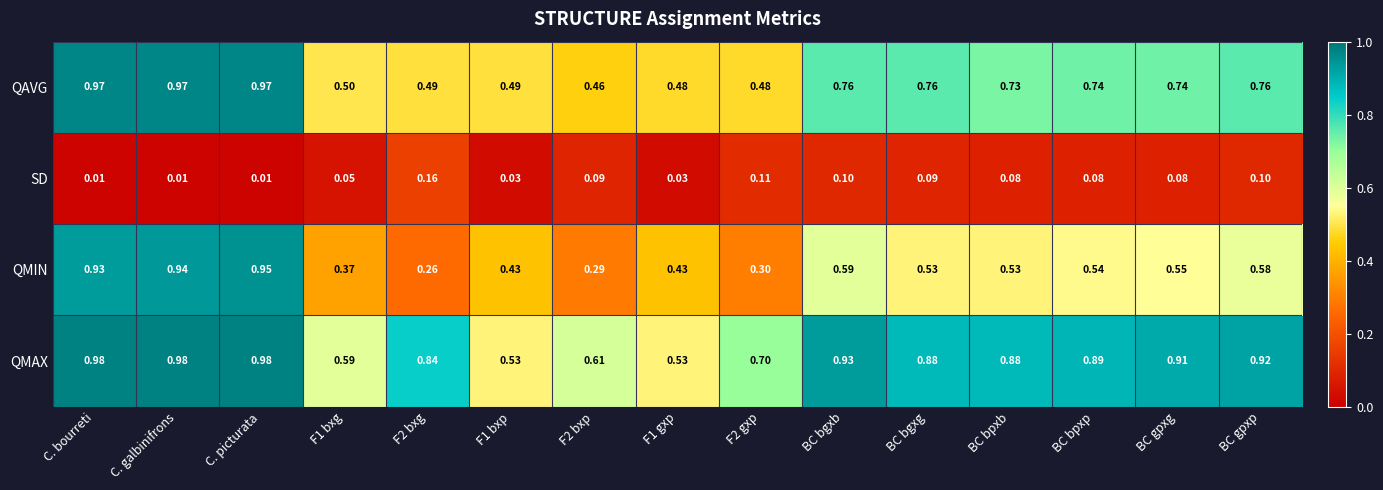

List the series in order of their overall mean, lowest first.

SD, QMIN, QAVG, QMAX